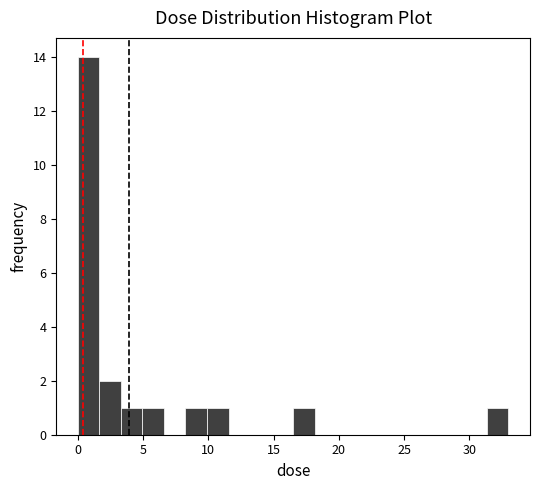

Read against the x-axis, roughly where is the centre of the tallest bar?

1.0